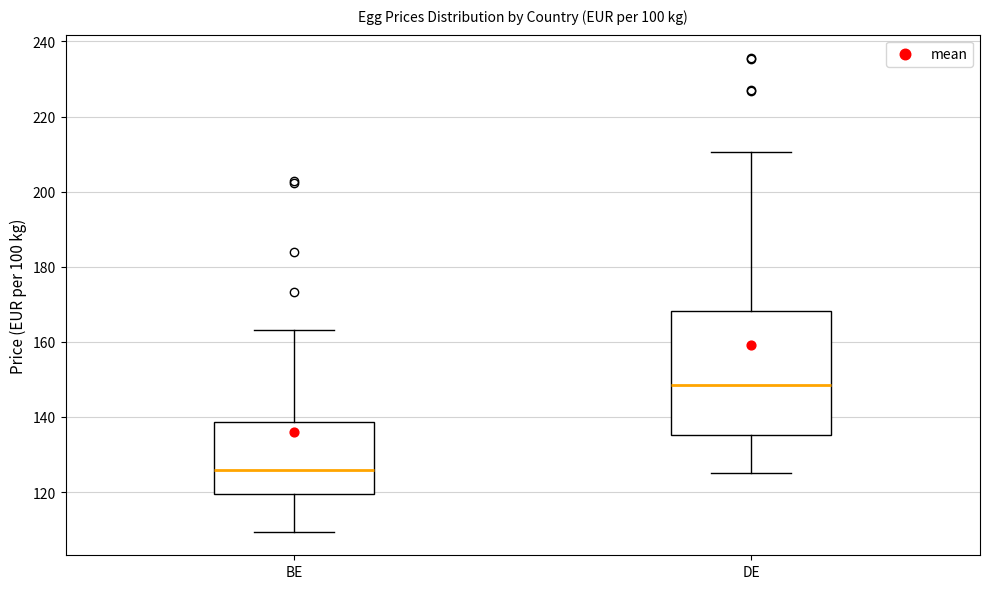

Comparing the boxes themselves (not the whiskers), which one is the tallest?

DE